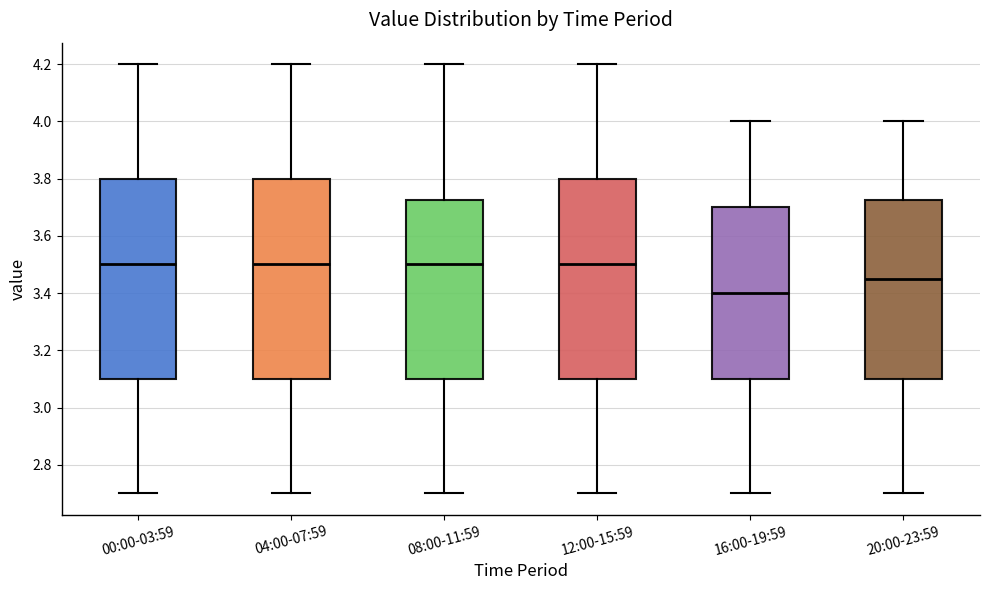

Where does the upper whisker of the box for 16:00-19:59 end on the y-axis? The values are not printed on the chart, so give them approximately, as read against the axis.

4.00